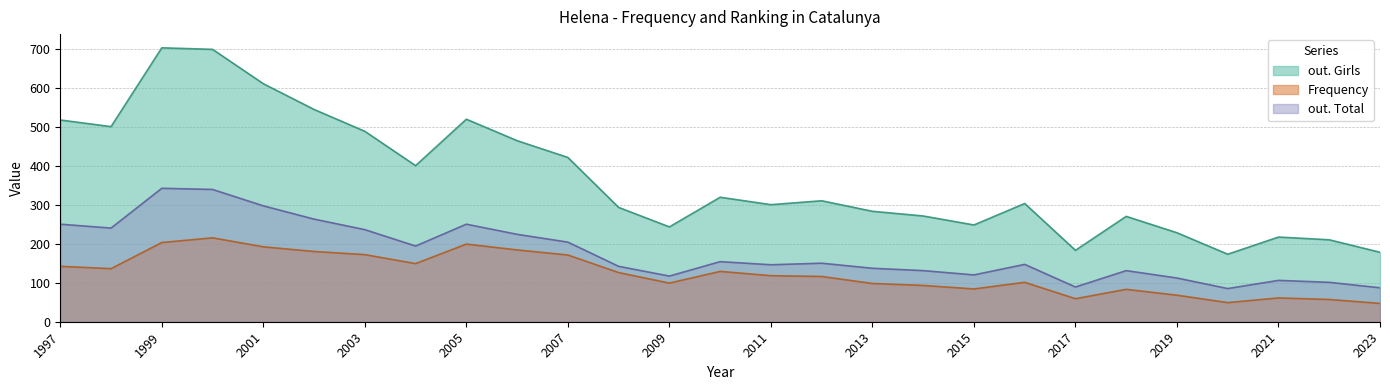

Which series changed the most between 2000 and 2009?

out. Girls